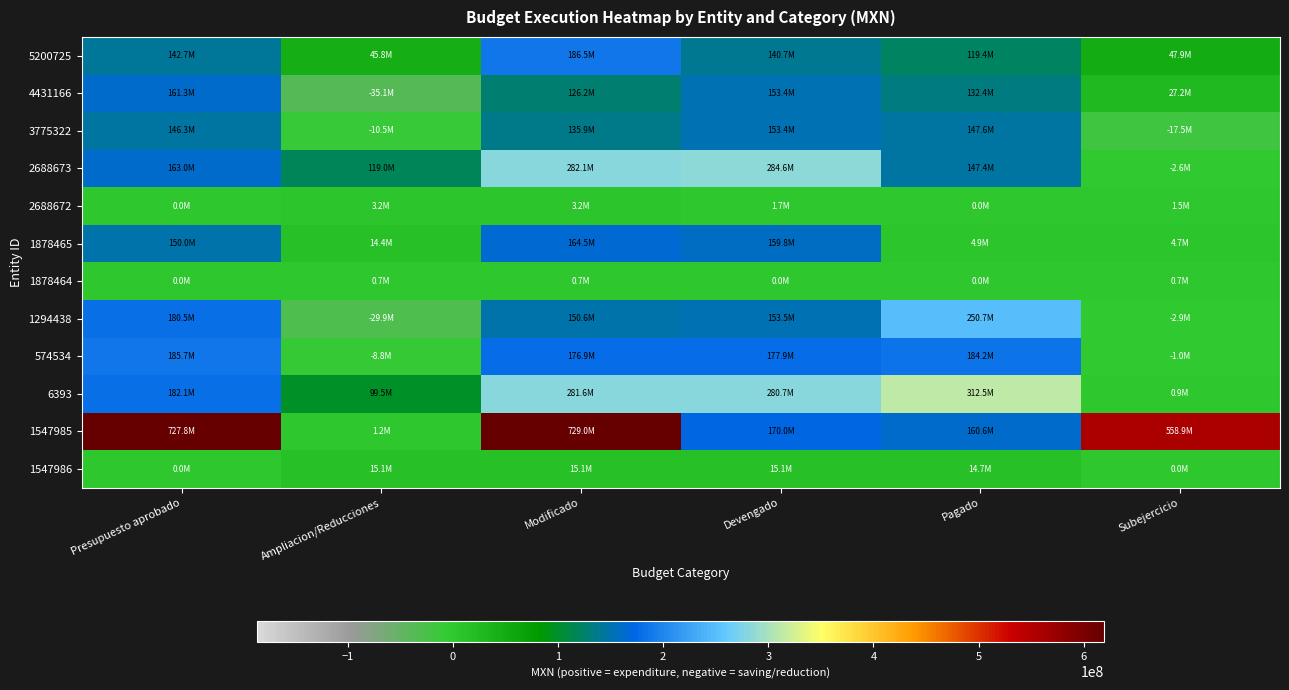

Which series changed the most between Modificado and Subejercicio?

2688673